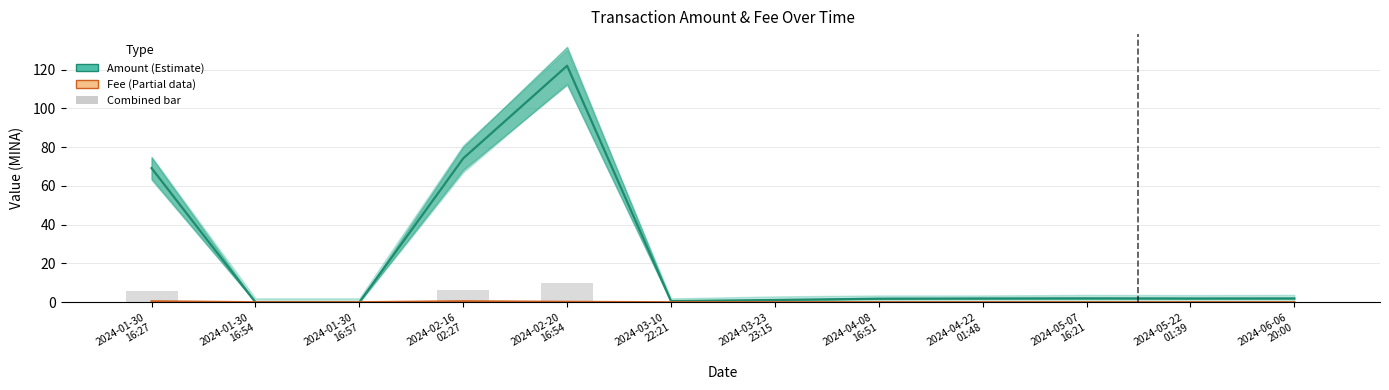

Reading left to right, transcribe all the data shown in this chart.

Amount: 69.2	0.0	0.0	74.2	121.9	0.6	1.2	1.8	1.9	2.0	1.9	2.0
Fee: 0.5	0.0	0.0	0.5	0.2	0.0	0.0	0.0	0.0	0.0	0.0	0.0